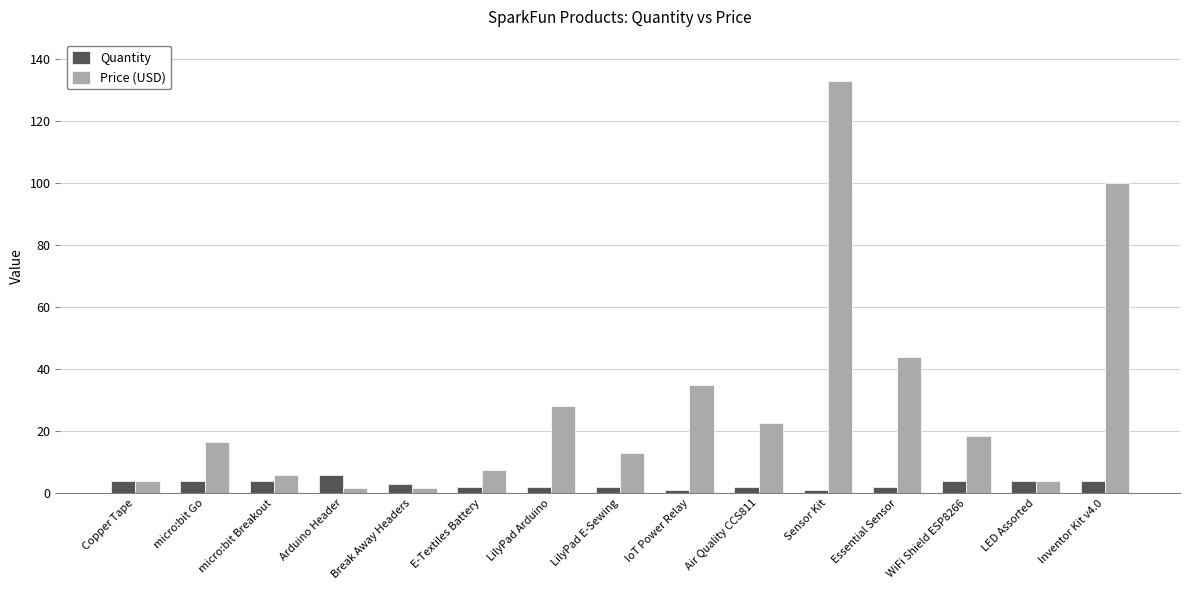

How many bars are there in total?

30